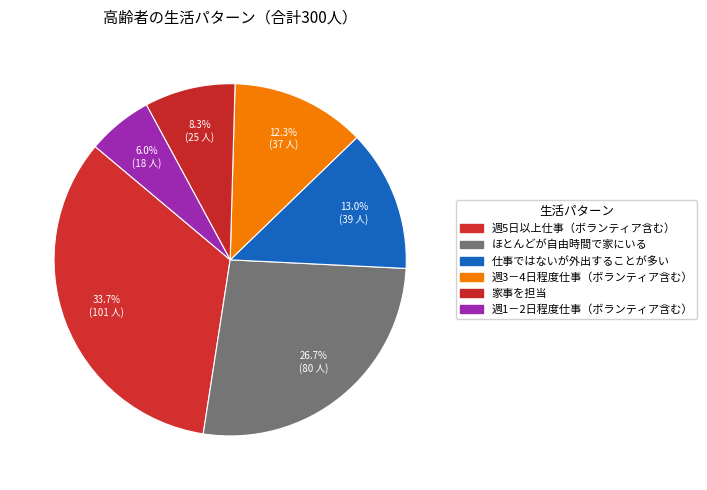

Rank the categories by value from lowest to highest.

週1－2日程度仕事（ボランティア含む）, 家事を担当, 週3－4日程度仕事（ボランティア含む）, 仕事ではないが外出することが多い, ほとんどが自由時間で家にいる, 週5日以上仕事（ボランティア含む）